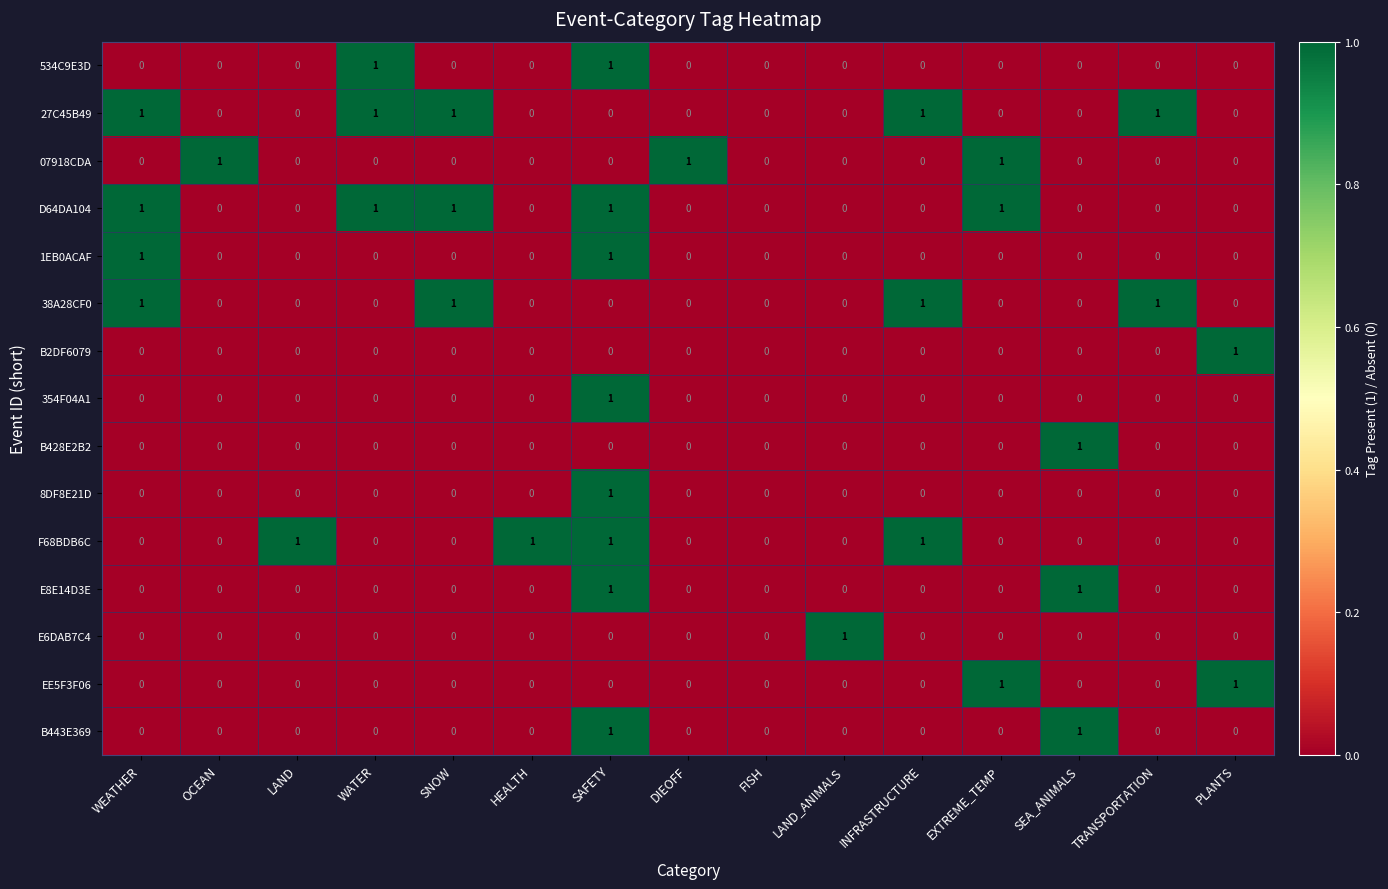

What is the total value across all series at WEATHER?

4